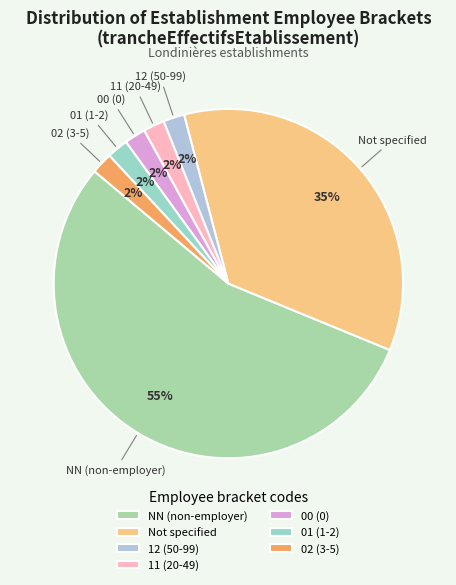

The 01 (1-2) slice represents 2% of the pie. True or false?

True